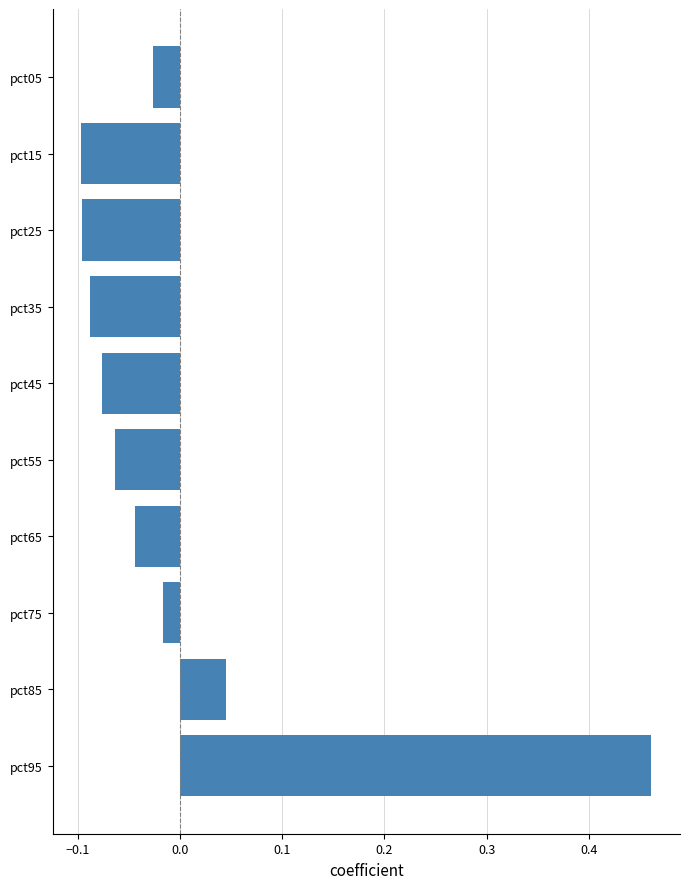

Which label corresponds to the largest value in the chart?

pct95